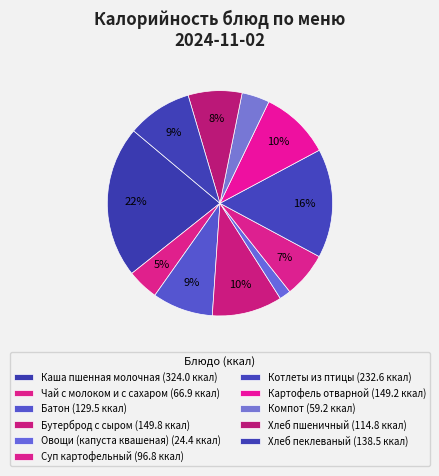

The Суп картофельный slice represents 7% of the pie. True or false?

True